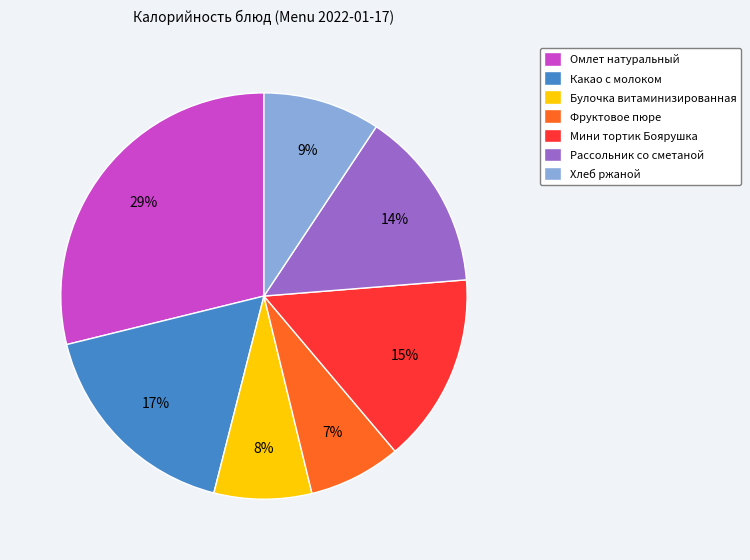

Count the number of slices in the pie.

7